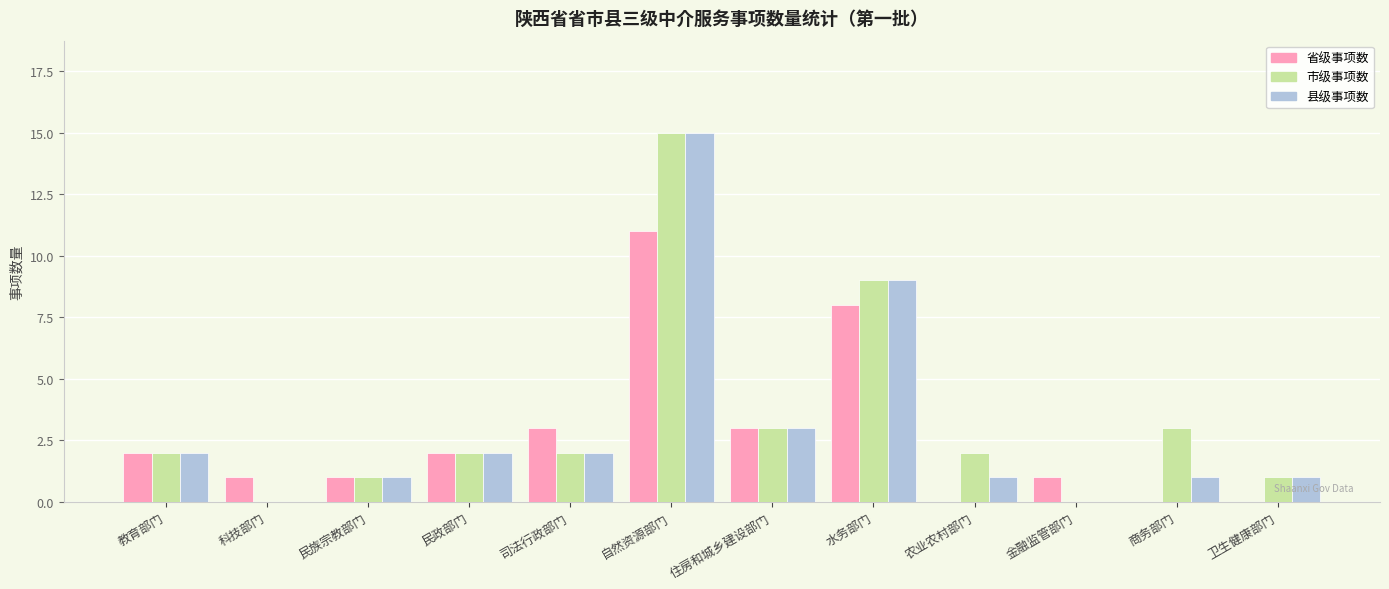

Where is 县级事项数 nearest to the value 7?

水务部门